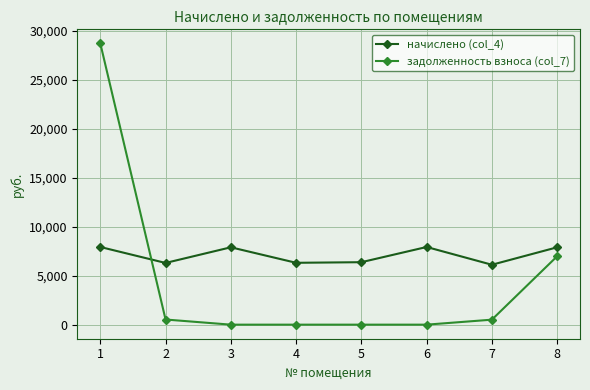

List the series in order of their peak value, highest first.

задолженность взноса (col_7), начислено (col_4)